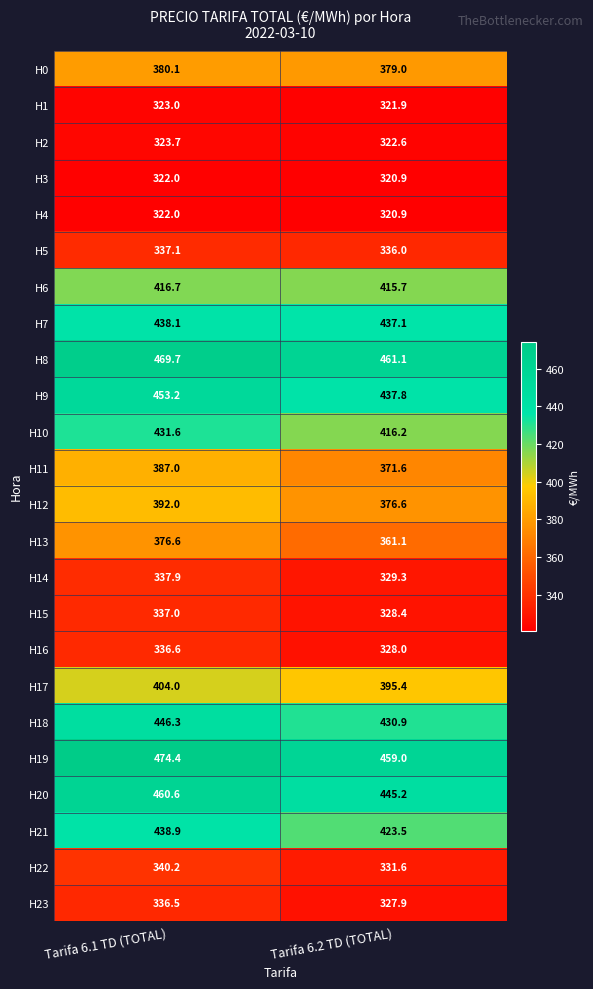

The value of H0 at Tarifa 6.2 TD (TOTAL) is 109.0. True or false?

False